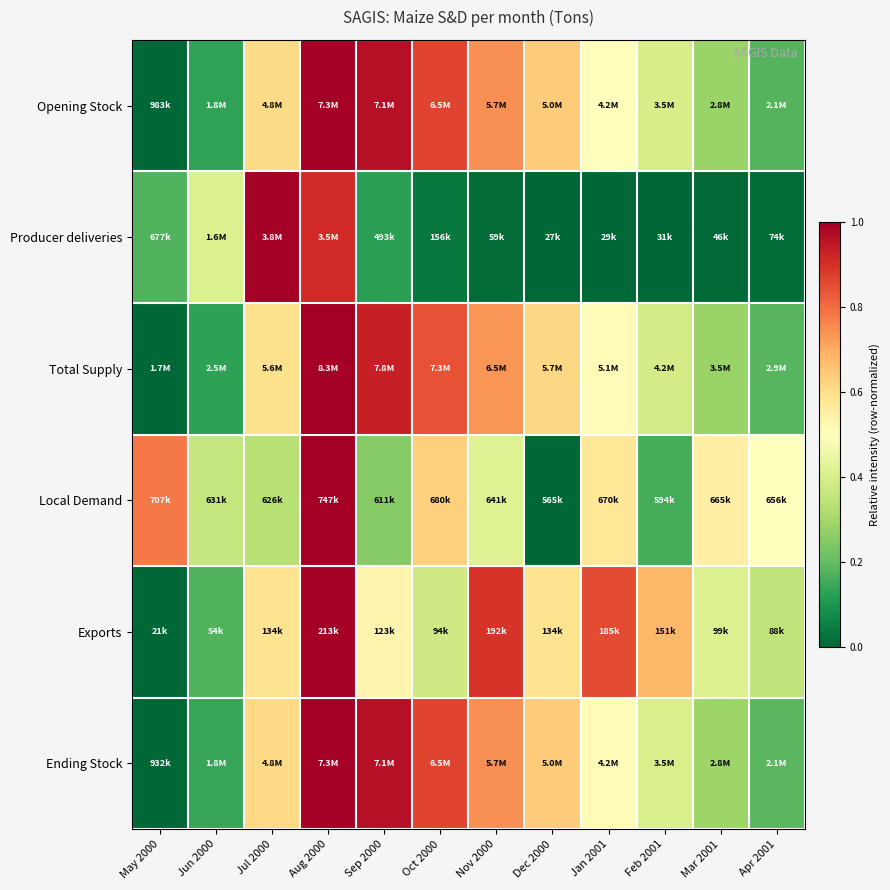

Reading right to left, list all the values displayed in this chart.

Opening Stock: Apr 2001=0.2	Mar 2001=0.3	Feb 2001=0.4	Jan 2001=0.5	Dec 2000=0.6	Nov 2000=0.7	Oct 2000=0.9	Sep 2000=1.0	Aug 2000=1.0	Jul 2000=0.6	Jun 2000=0.1	May 2000=0.0
Producer deliveries: Apr 2001=0.0	Mar 2001=0.0	Feb 2001=0.0	Jan 2001=0.0	Dec 2000=0.0	Nov 2000=0.0	Oct 2000=0.0	Sep 2000=0.1	Aug 2000=0.9	Jul 2000=1.0	Jun 2000=0.4	May 2000=0.2
Total Supply: Apr 2001=0.2	Mar 2001=0.3	Feb 2001=0.4	Jan 2001=0.5	Dec 2000=0.6	Nov 2000=0.7	Oct 2000=0.8	Sep 2000=0.9	Aug 2000=1.0	Jul 2000=0.6	Jun 2000=0.1	May 2000=0.0
Local Demand: Apr 2001=0.5	Mar 2001=0.5	Feb 2001=0.2	Jan 2001=0.6	Dec 2000=0.0	Nov 2000=0.4	Oct 2000=0.6	Sep 2000=0.3	Aug 2000=1.0	Jul 2000=0.3	Jun 2000=0.4	May 2000=0.8
Exports: Apr 2001=0.3	Mar 2001=0.4	Feb 2001=0.7	Jan 2001=0.9	Dec 2000=0.6	Nov 2000=0.9	Oct 2000=0.4	Sep 2000=0.5	Aug 2000=1.0	Jul 2000=0.6	Jun 2000=0.2	May 2000=0.0
Ending Stock: Apr 2001=0.2	Mar 2001=0.3	Feb 2001=0.4	Jan 2001=0.5	Dec 2000=0.6	Nov 2000=0.7	Oct 2000=0.9	Sep 2000=1.0	Aug 2000=1.0	Jul 2000=0.6	Jun 2000=0.1	May 2000=0.0